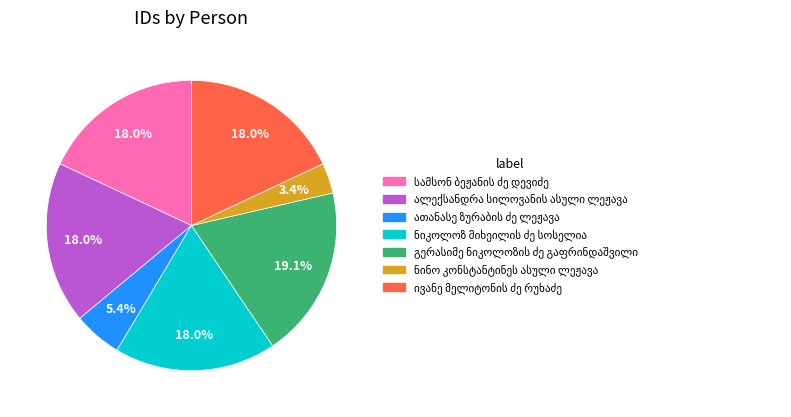

Does any single category account for the majority?

No